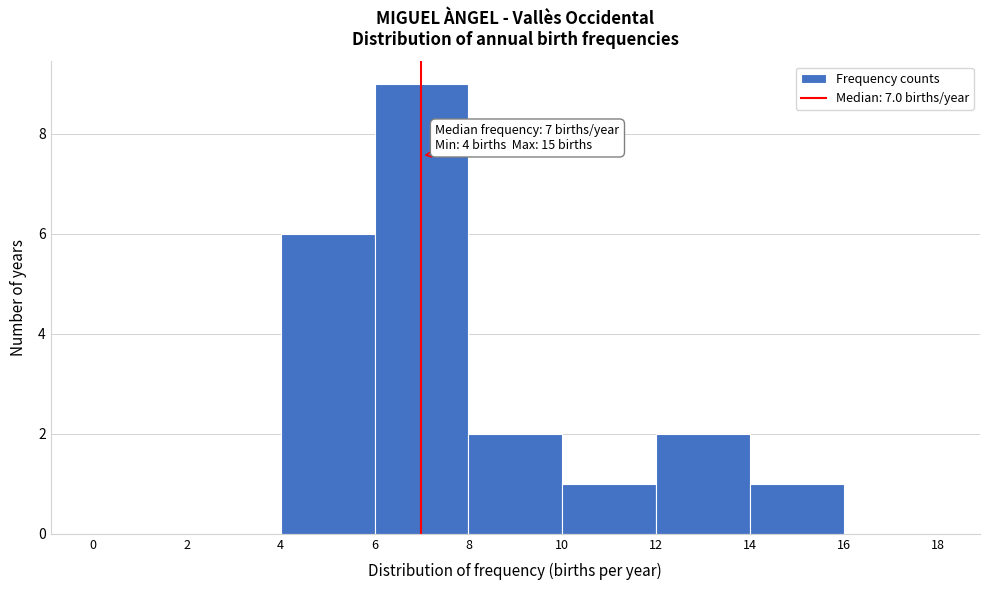

Which range on the x-axis has the tallest bar?

6 to 8